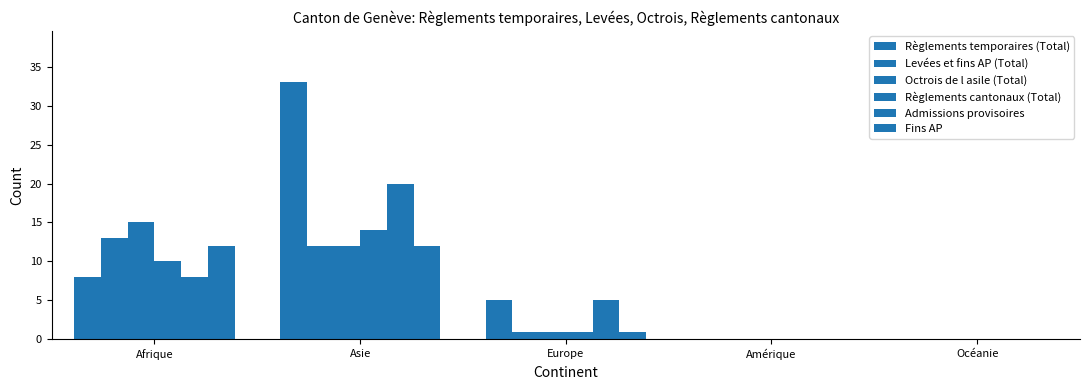

Count the number of data series in this chart.

6